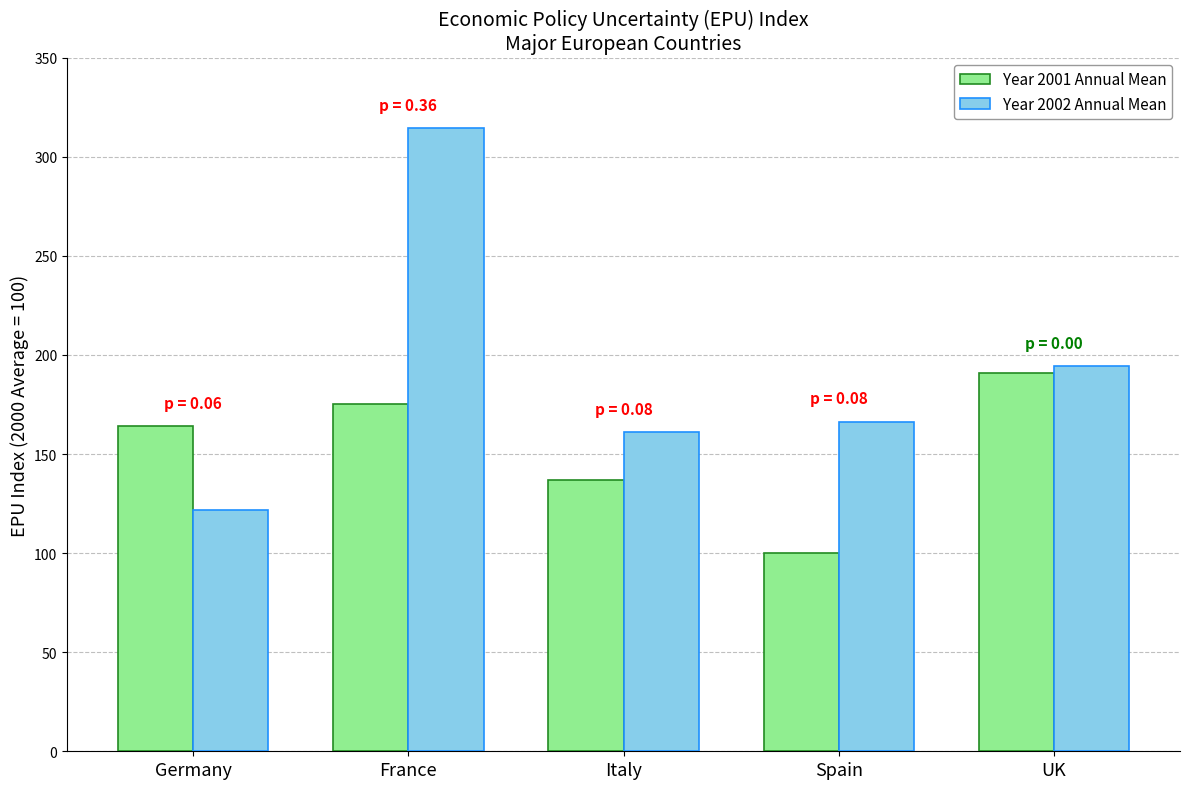

How many bars are there in total?

10